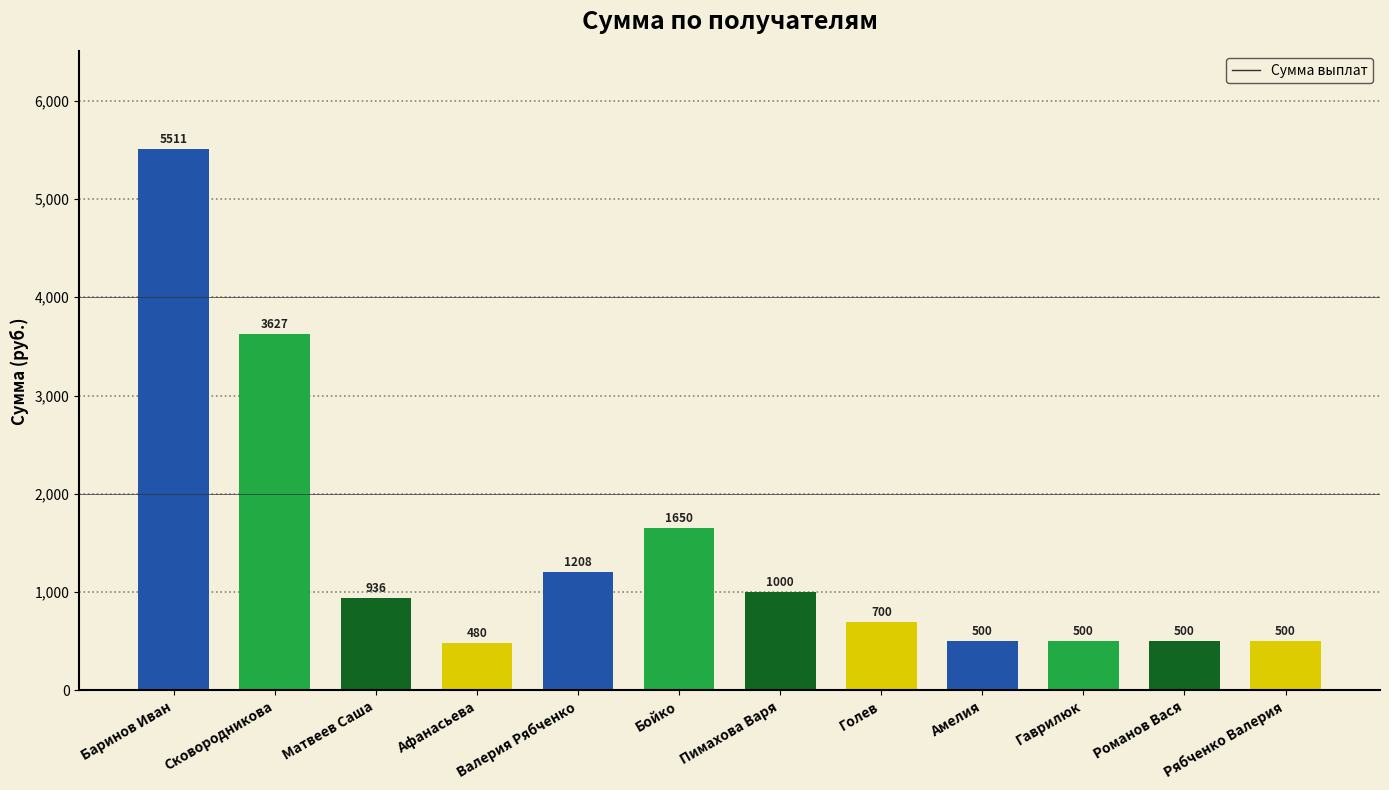

The value at Сковородникова is 799.0. True or false?

False